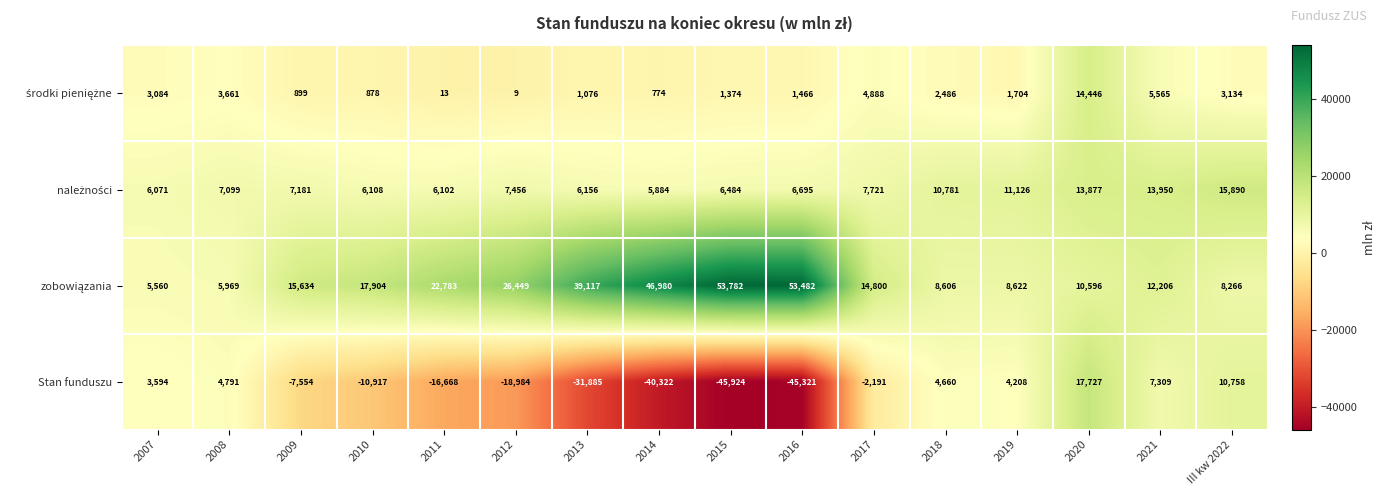

Which category has the lowest value across all series?

2015